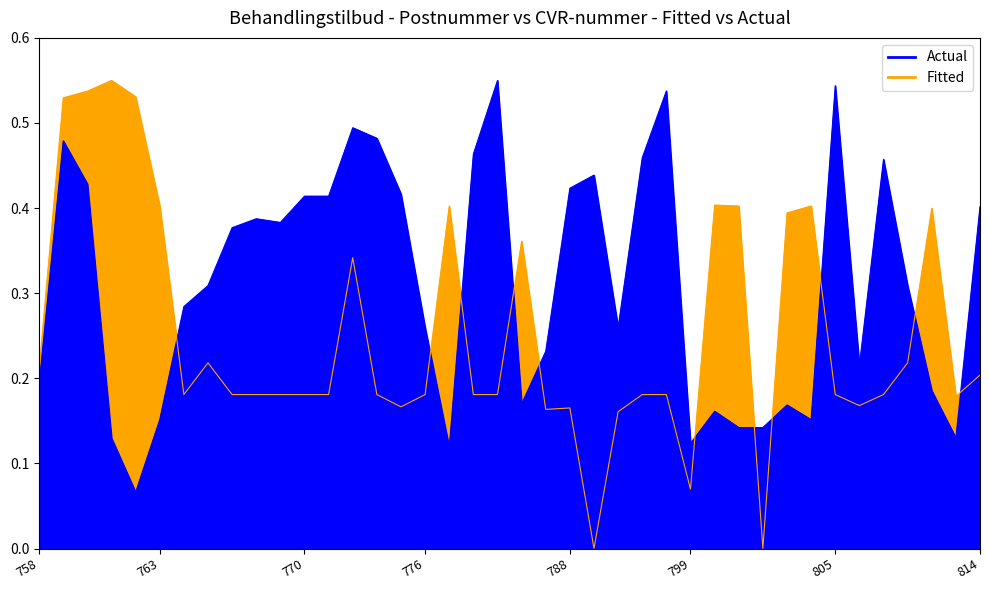

True or false: Fitted and Actual intersect in this chart.

True